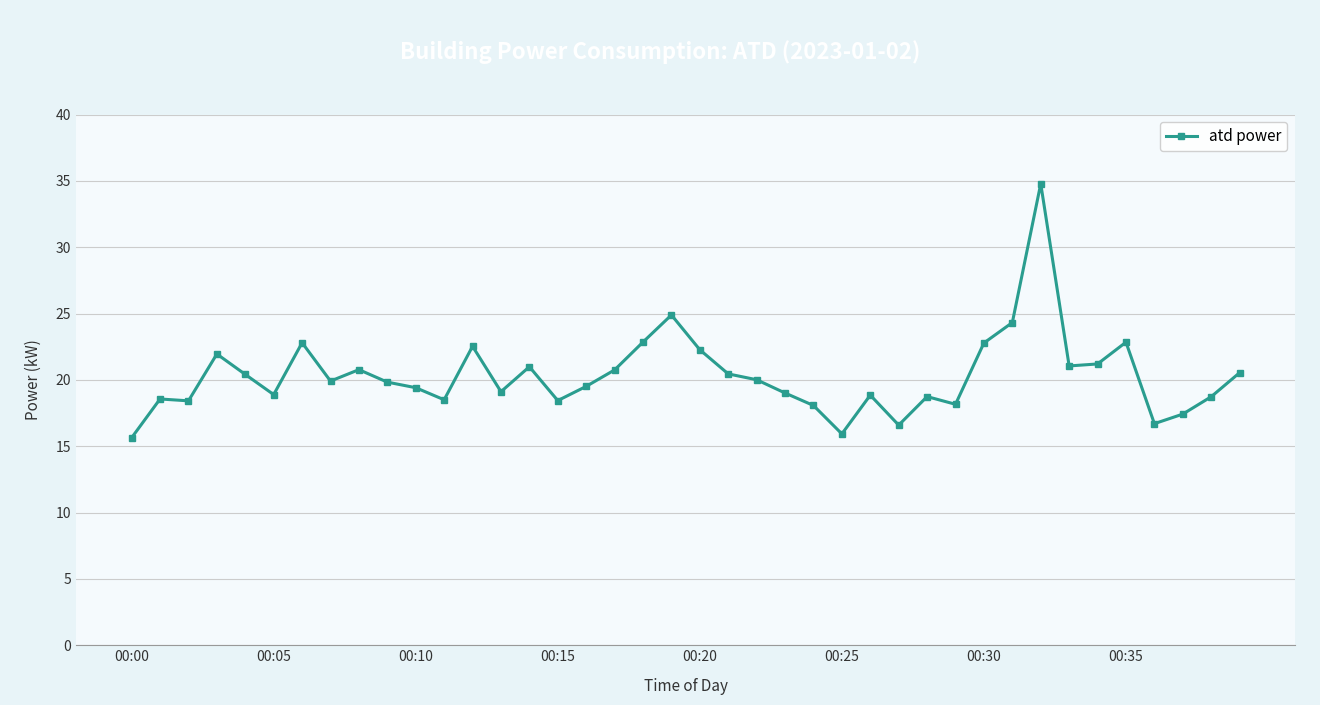

What is the sum of all values?

812.6